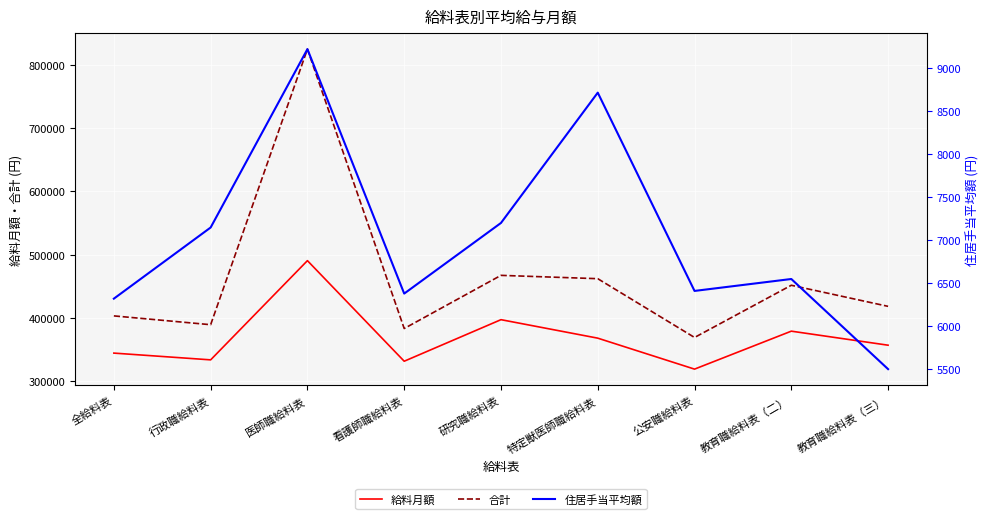

What is the value of the 住居手当平均額 point at the 1st from the left?

6317